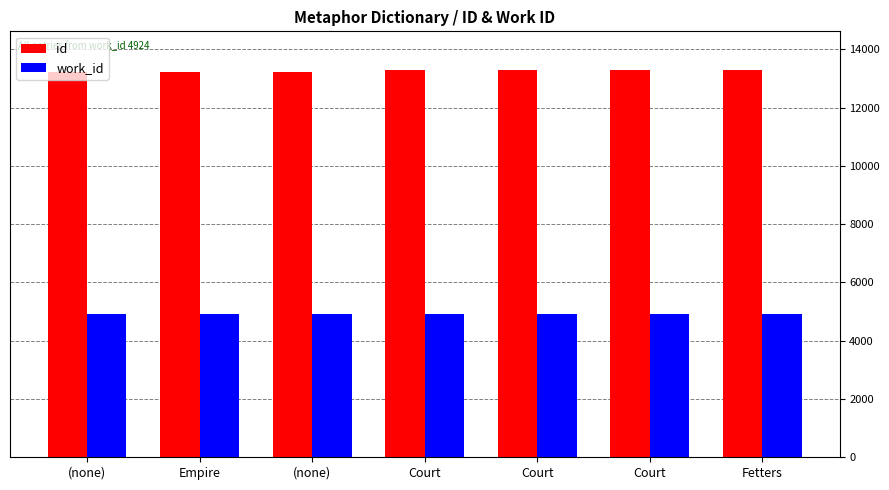

Which series has the largest range (max minus min)?

id